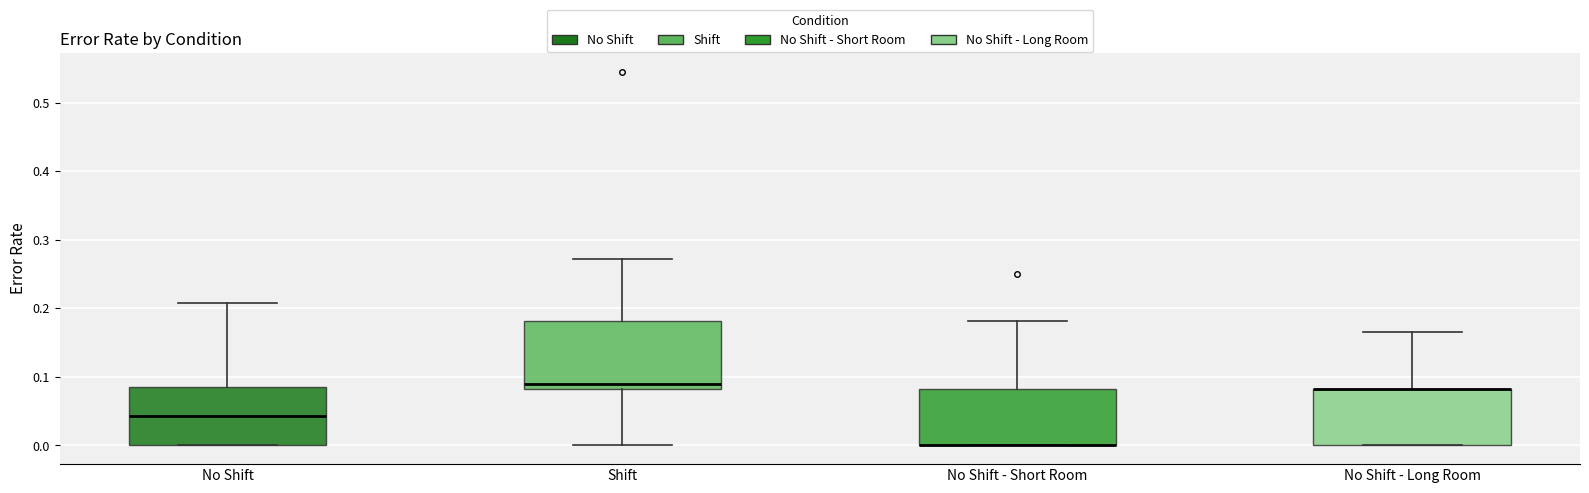

Reading left to right, transcribe this box plot: for each box, give where its median line is, the range the box spans, and where its two whiskers end, as read against the y-axis. The values are not printed on the chart, so give them approximately, as read against the axis.

No Shift: median 0.04, box 0.00 to 0.08, whiskers 0.00 to 0.21
Shift: median 0.09, box 0.08 to 0.18, whiskers 0.00 to 0.27
No Shift - Short Room: median 0.00 (drawn on the box's lower edge), box 0.00 to 0.08, whiskers 0.00 to 0.18
No Shift - Long Room: median 0.08 (drawn on the box's upper edge), box 0.00 to 0.08, whiskers 0.00 to 0.17